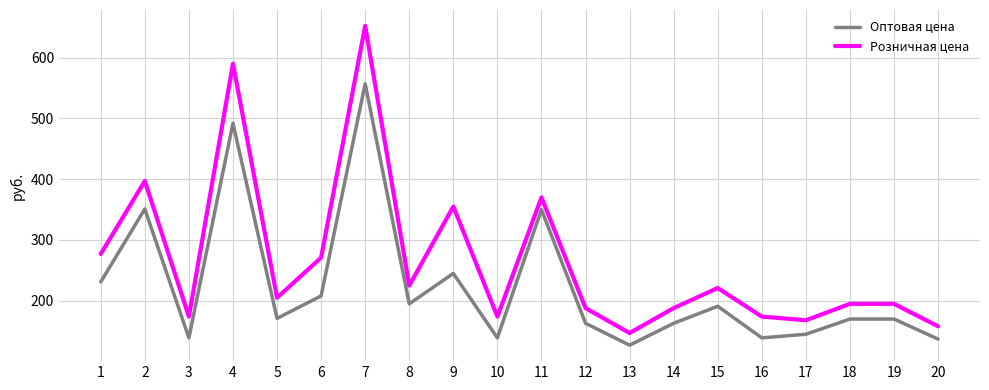

Count the number of data series in this chart.

2